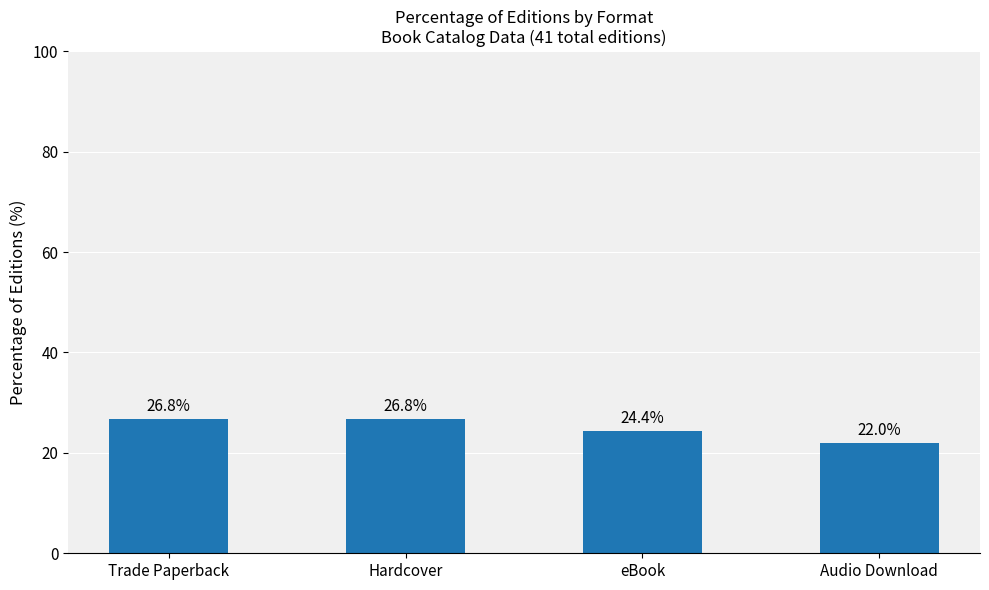

Does the chart contain any negative values?

No